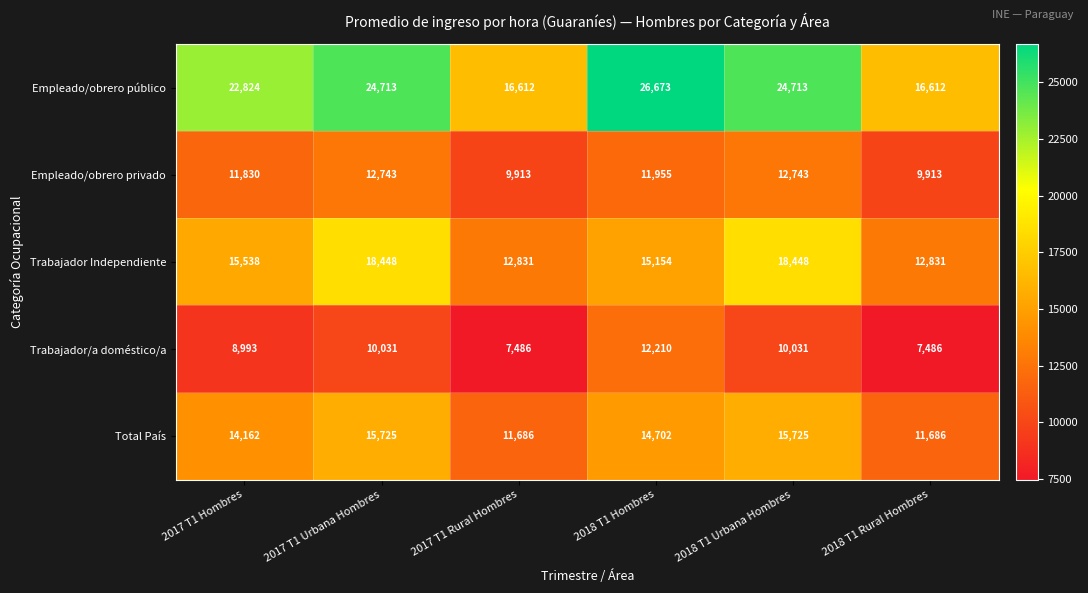

Rank the series by their maximum value, from lowest to highest.

Trabajador/a doméstico/a, Empleado/obrero privado, Total País, Trabajador Independiente, Empleado/obrero público